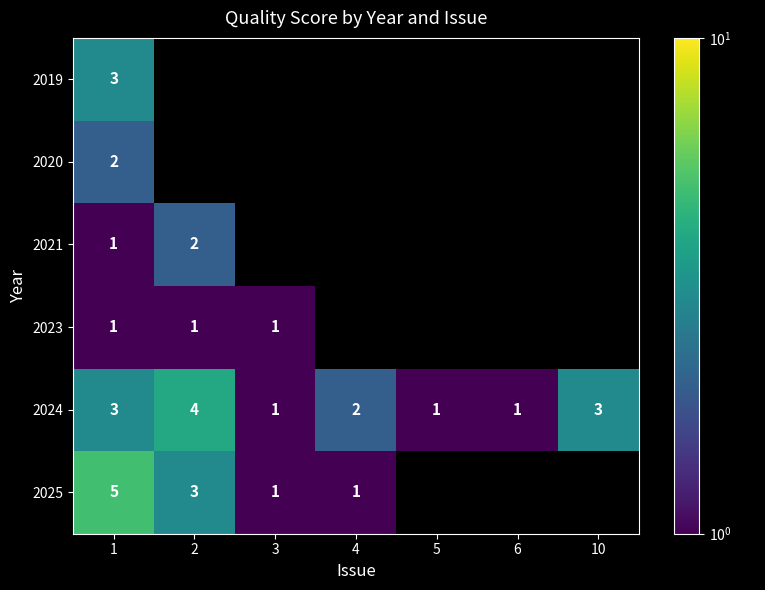

What value does the 2024 series have at 6?

1.0